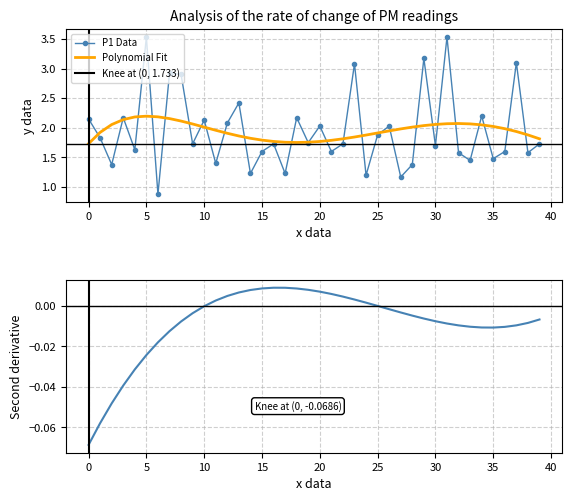

Reading left to right, extract all data points from this chart.

2.1	1.8	1.4	2.2	1.6	3.5	0.9	2.9	2.9	1.7	2.1	1.4	2.1	2.4	1.2	1.6	1.7	1.2	2.2	1.8	2.0	1.6	1.7	3.1	1.2	1.9	2.0	1.2	1.4	3.2	1.7	3.5	1.6	1.4	2.2	1.5	1.6	3.1	1.6	1.7